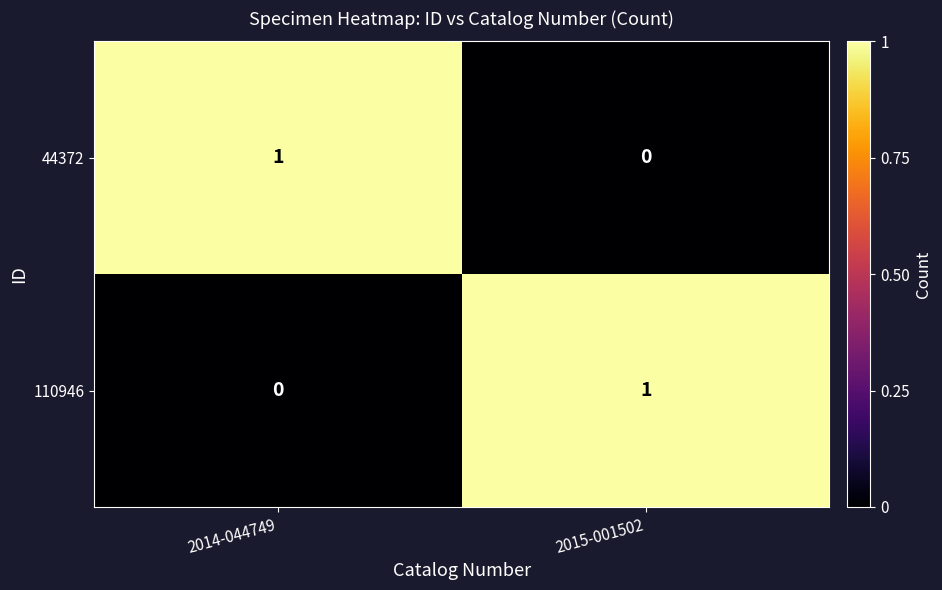

What is the spread (max minus min) of values at 2015-001502?

1